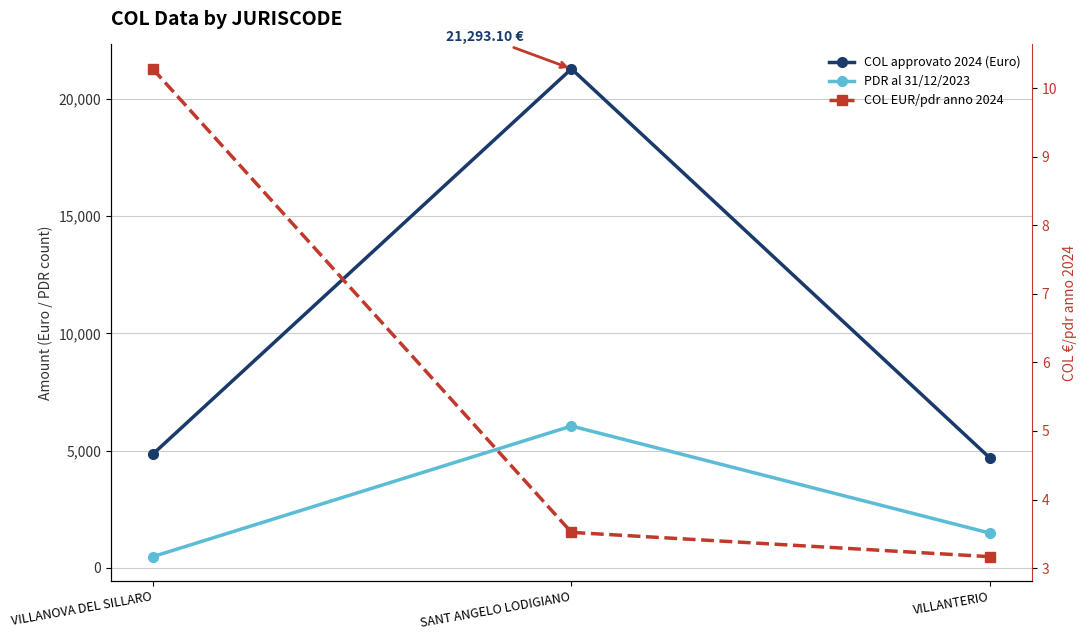

Does the chart display data point markers on the line(s)?

Yes